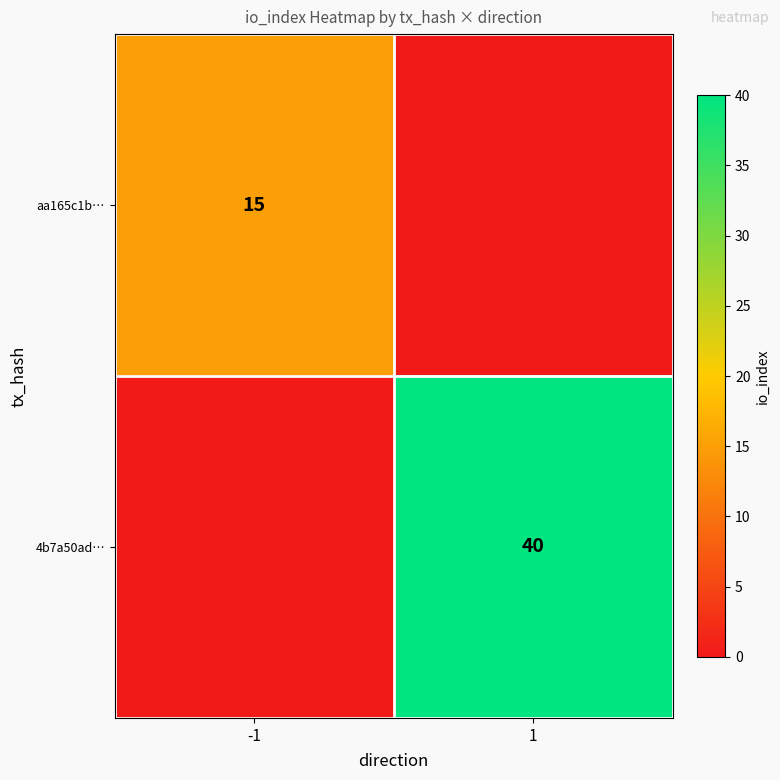

Is it true that aa165c1b… equals 15 at -1?

True